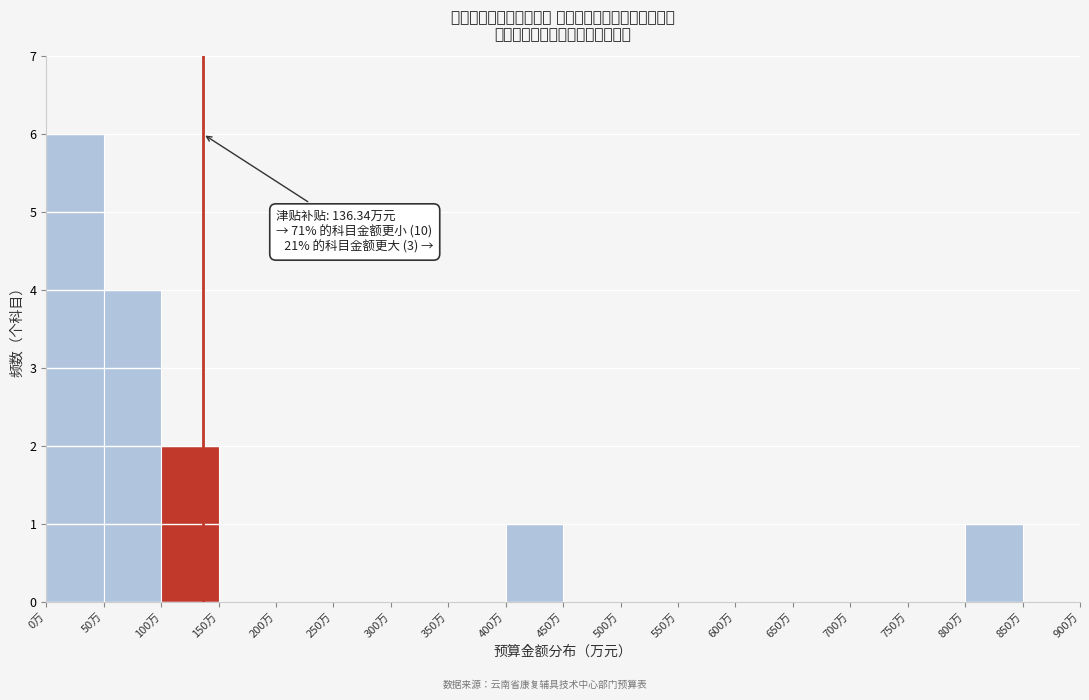

Over which range of the x-axis is the bar tallest?

0 to 50